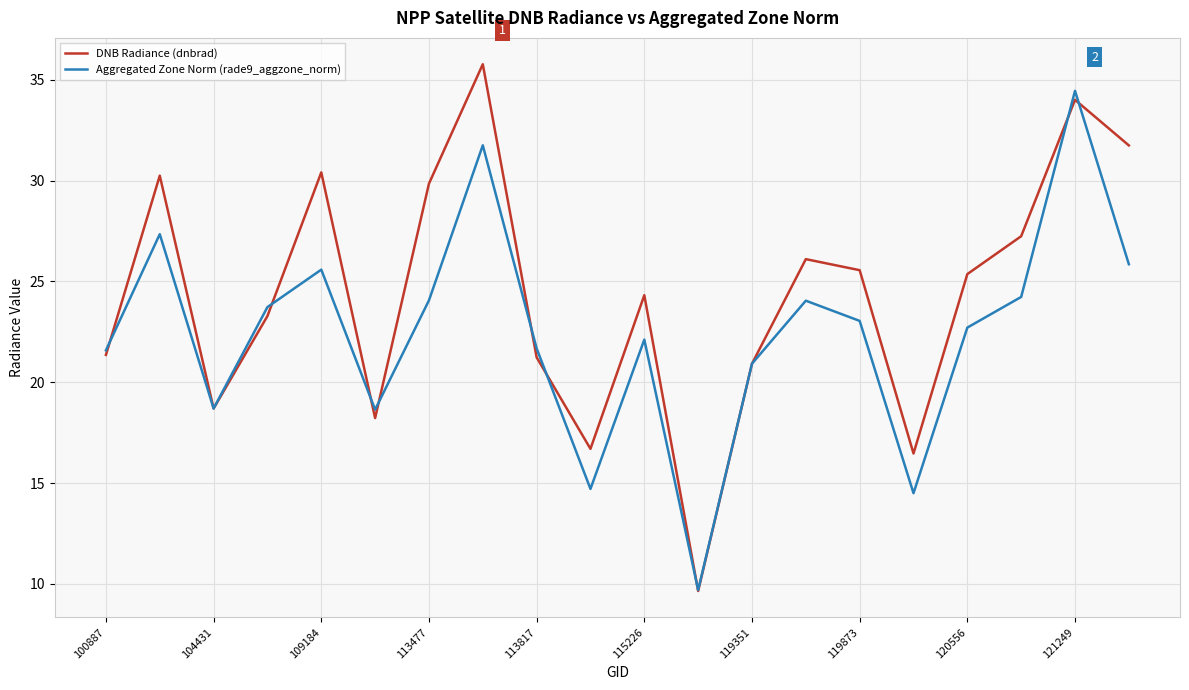

True or false: Aggregated Zone Norm (rade9_aggzone_norm) has more than 0 points higher than both neighbors.

True